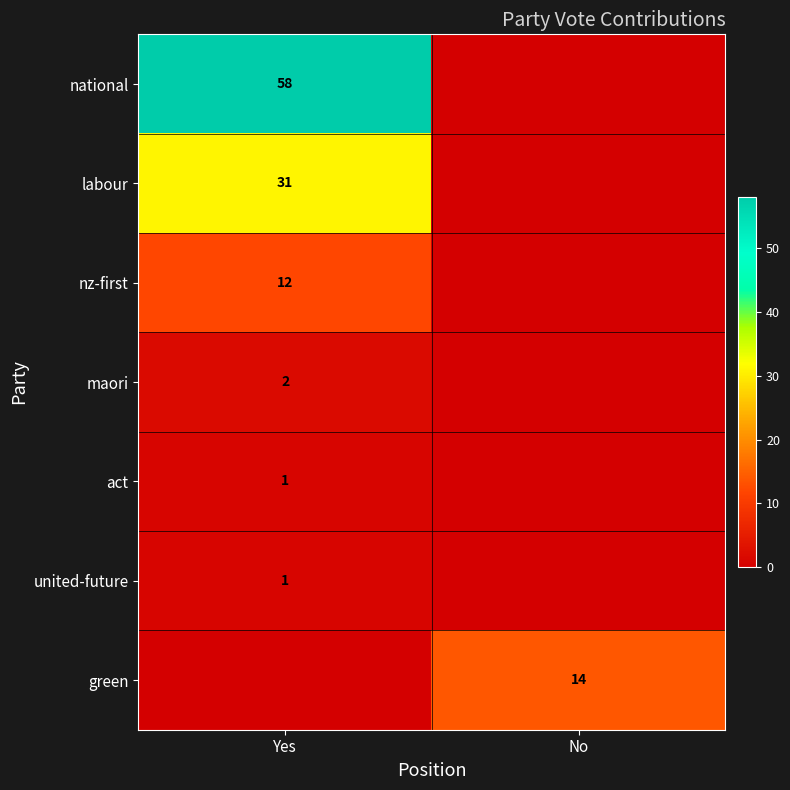

True or false: maori has a value of 2 at Yes.

True